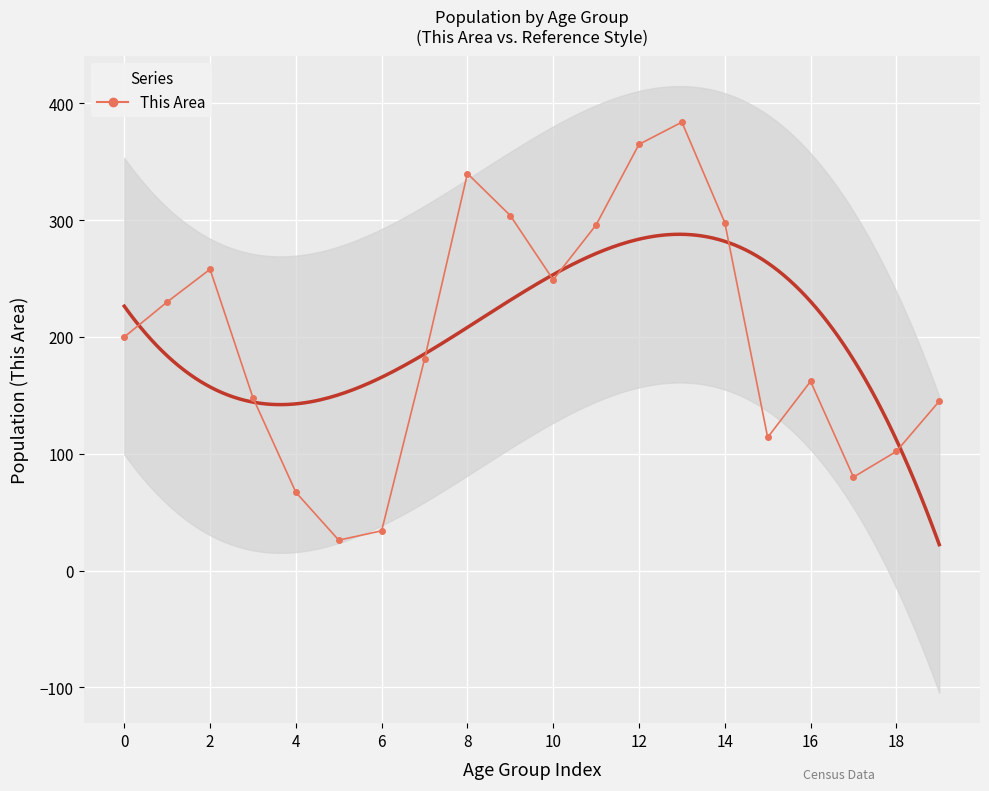

What is the change in value from 0 to 17?

-120